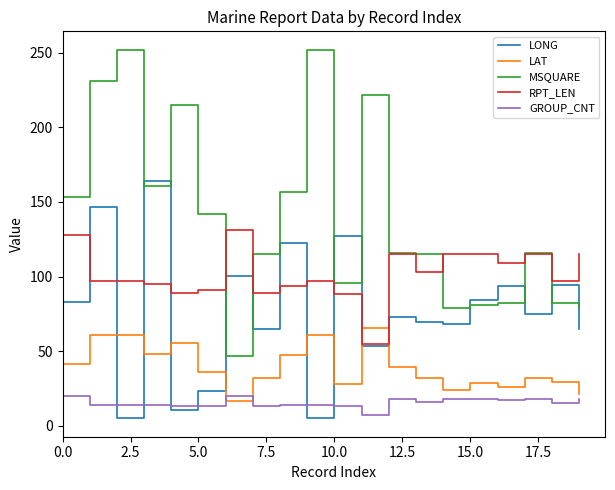

Rank the series by their average value, from highest to lowest.

MSQUARE, RPT_LEN, LONG, LAT, GROUP_CNT